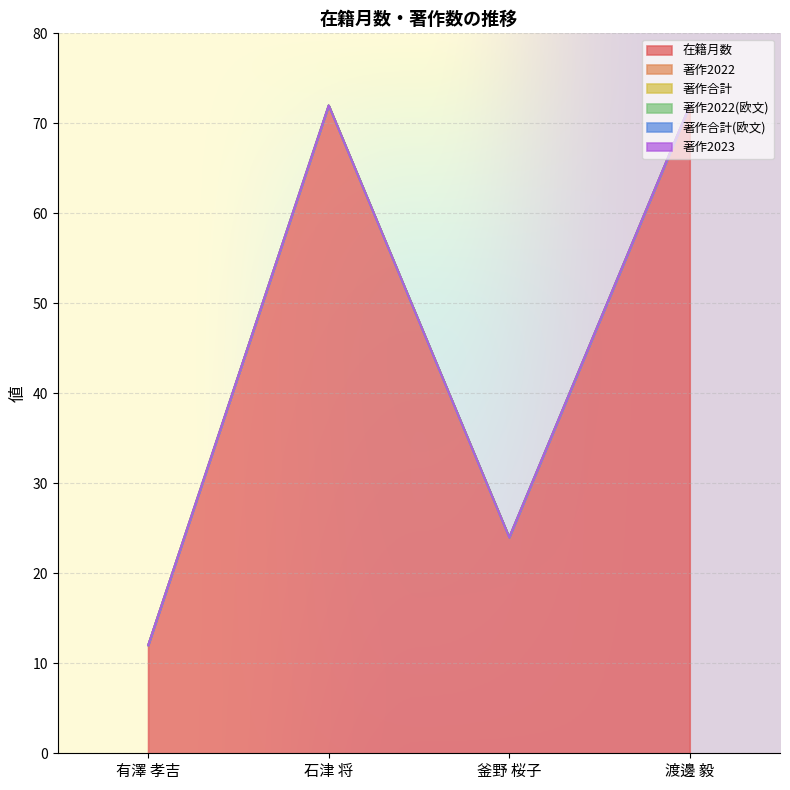

Reading left to right, what are all the values shown in this chart?

在籍月数: 12	72	24	72
著作2022: 0	0	0	0
著作合計: 0	0	0	0
著作2022(欧文): 0	0	0	0
著作合計(欧文): 0	0	0	0
著作2023: 0	0	0	0